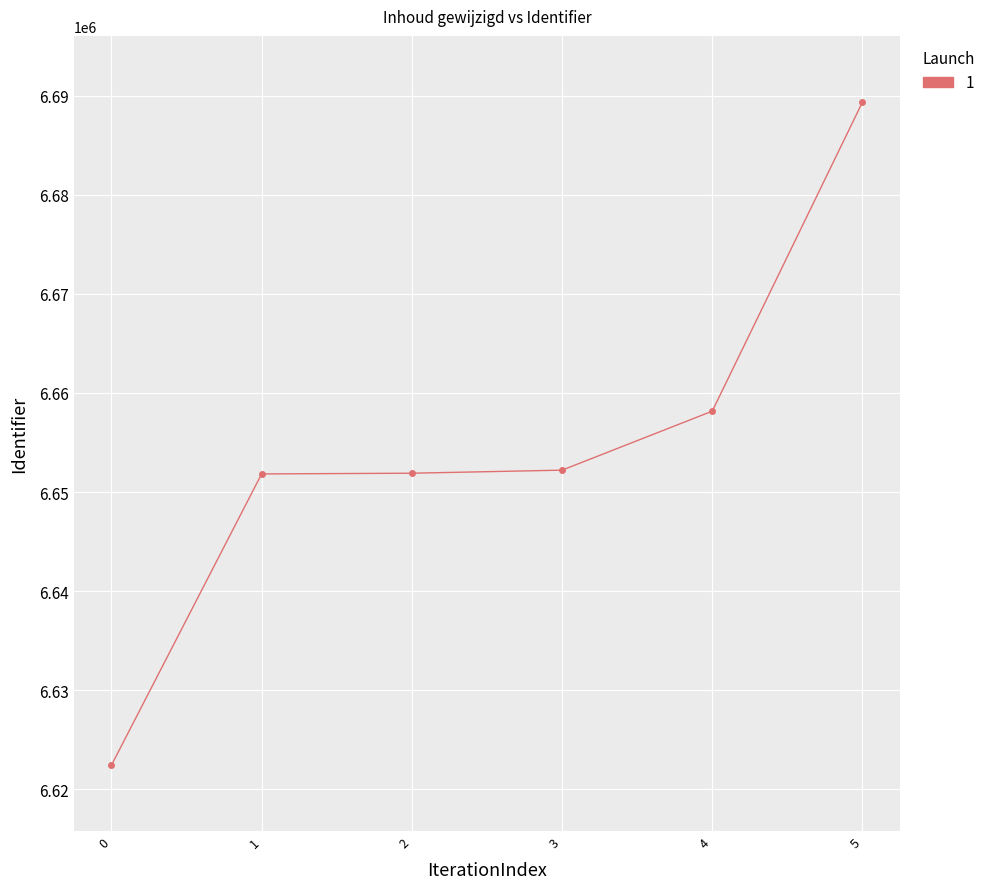

True or false: the data has more than 1 interior local peaks.

False